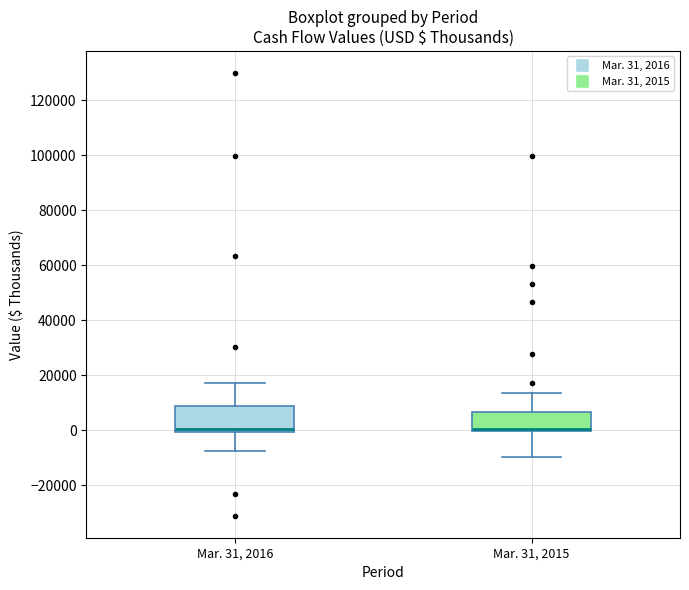

Comparing the boxes themselves (not the whiskers), which one is the tallest?

Mar. 31, 2016